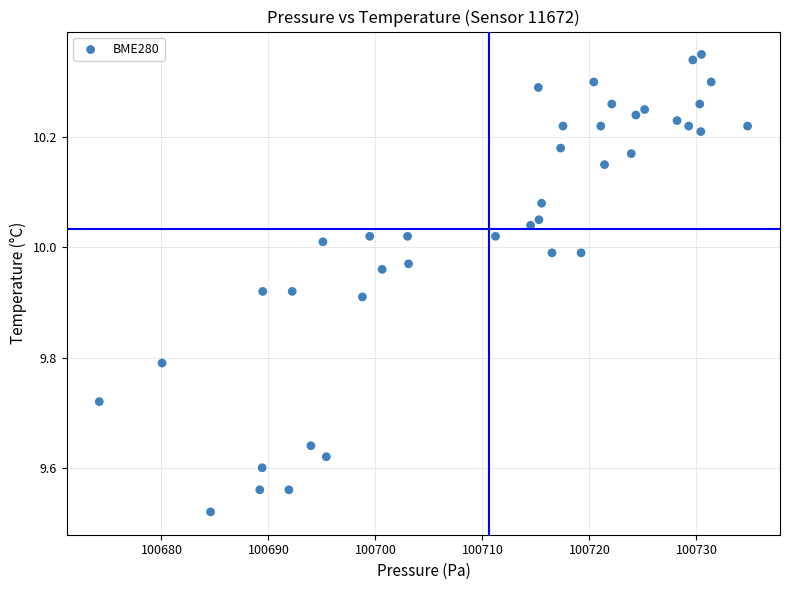

What is the range of Y values (max minus min)?

0.8